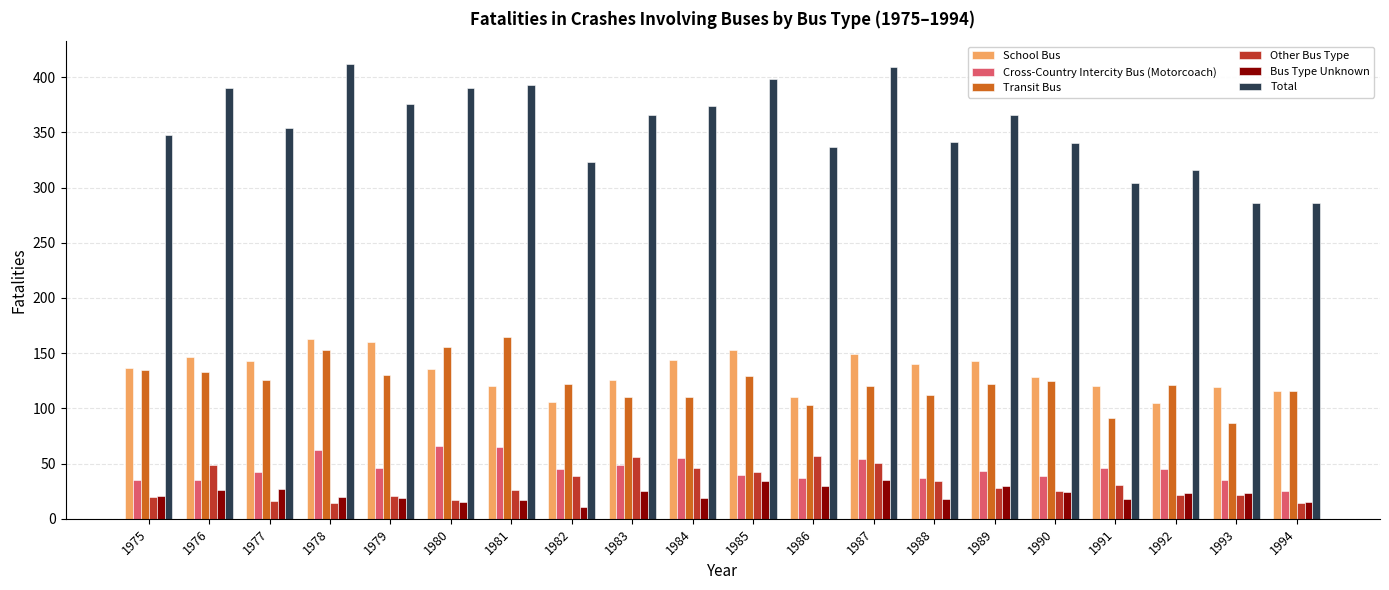

At how many categories does at least one series exceed 165?

20